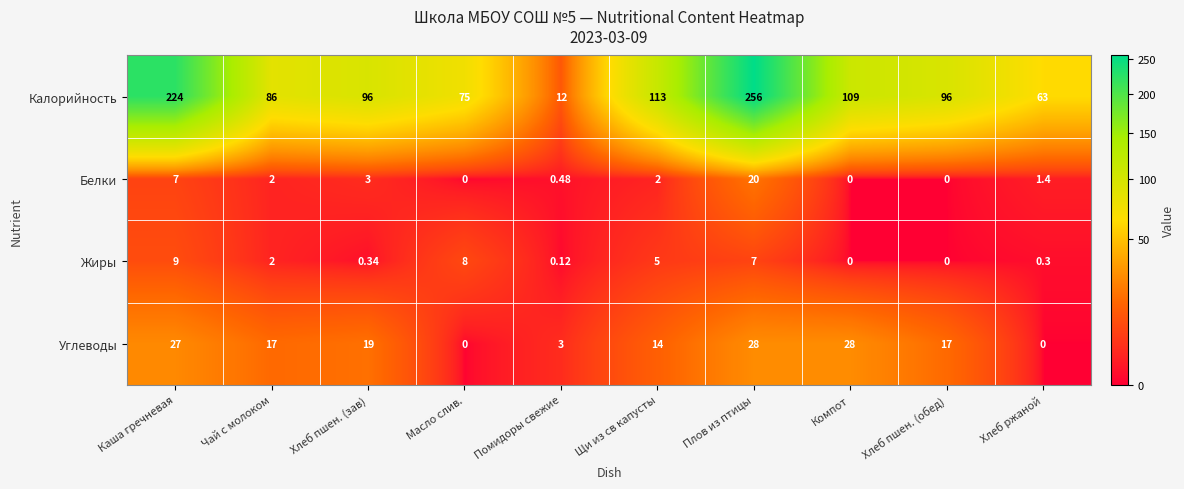

List the series in order of their peak value, highest first.

Калорийность, Углеводы, Белки, Жиры